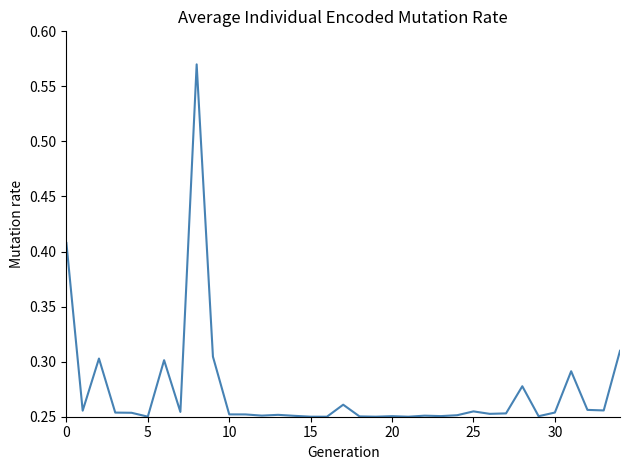

How many lines are shown in the chart?

1